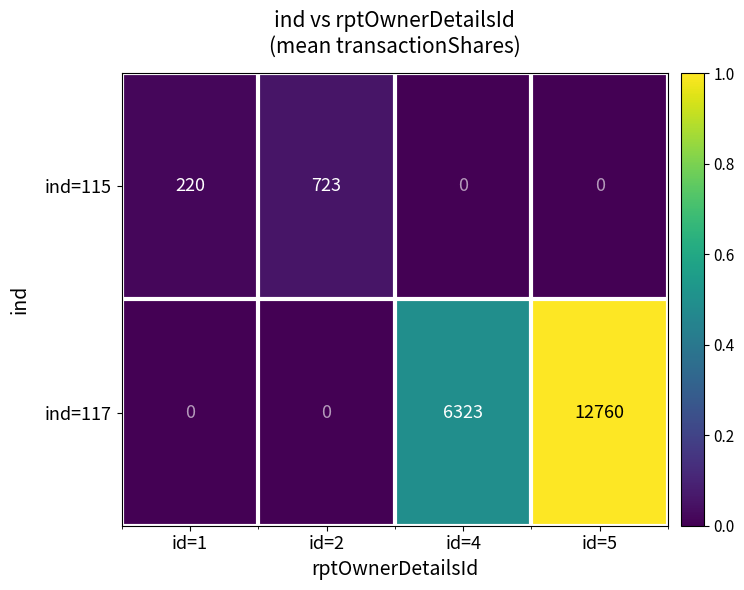

Reading right to left, list all the values displayed in this chart.

ind=115: id=5=0	id=4=0	id=2=723	id=1=220
ind=117: id=5=12760	id=4=6323	id=2=0	id=1=0